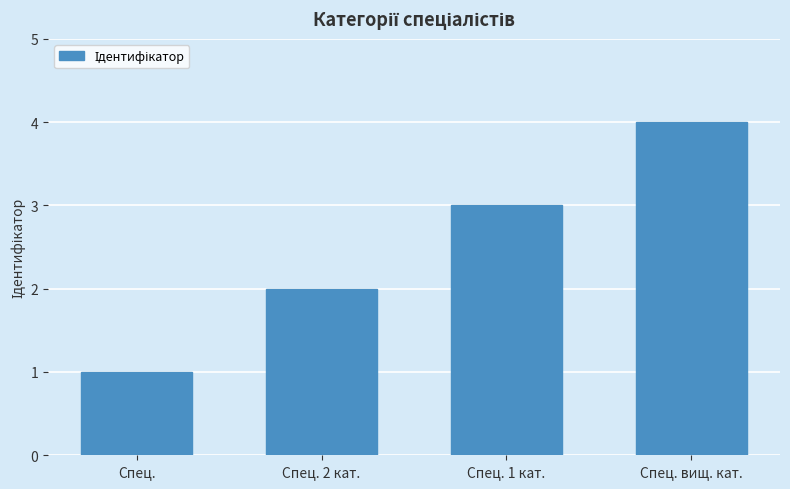

The value at Спец. 2 кат. is 3. True or false?

False